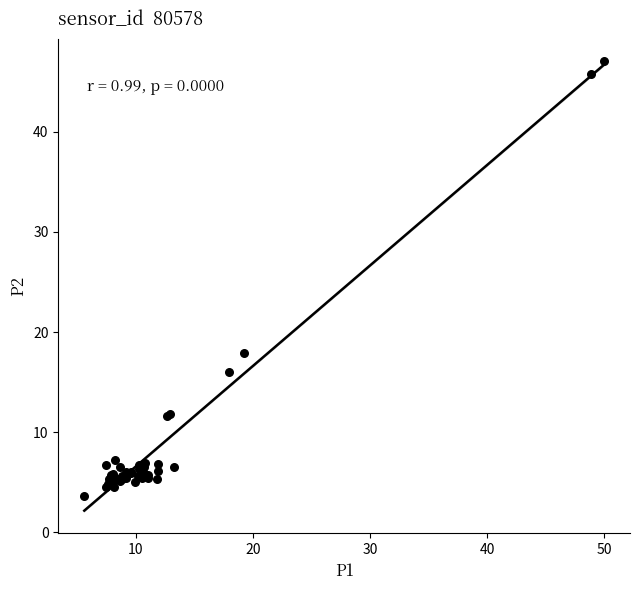

What Y value in the scatter plot is closest to 25?

17.9